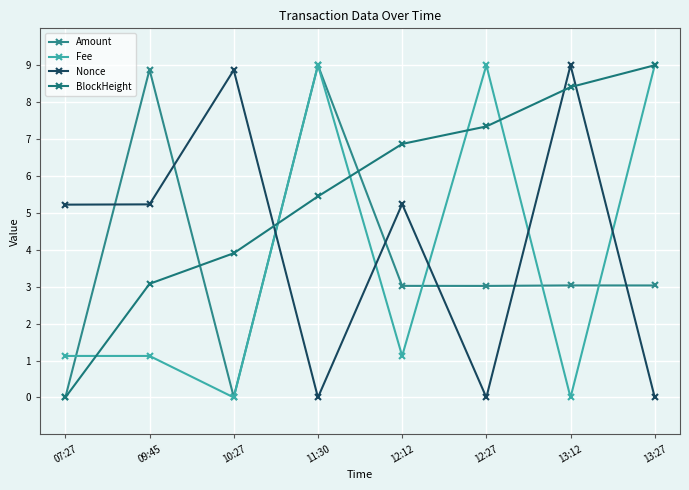

At which category is the sum across all series the highest?

11:30